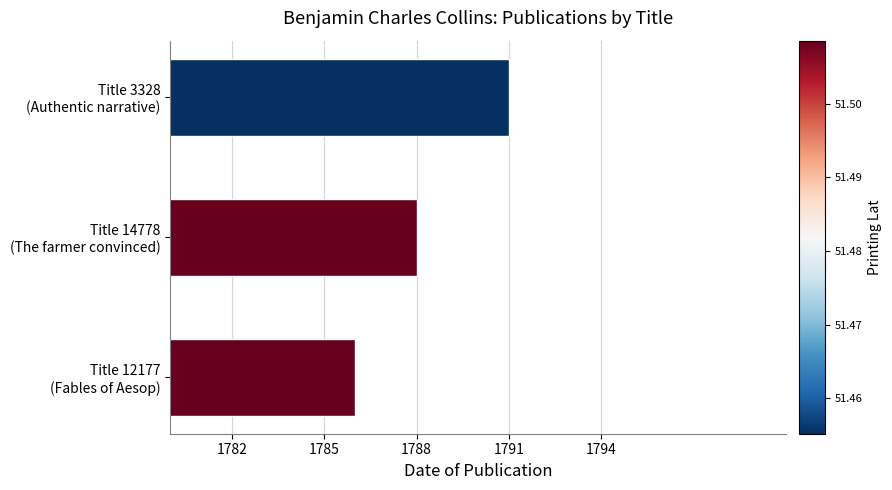

What is the average value?

1788